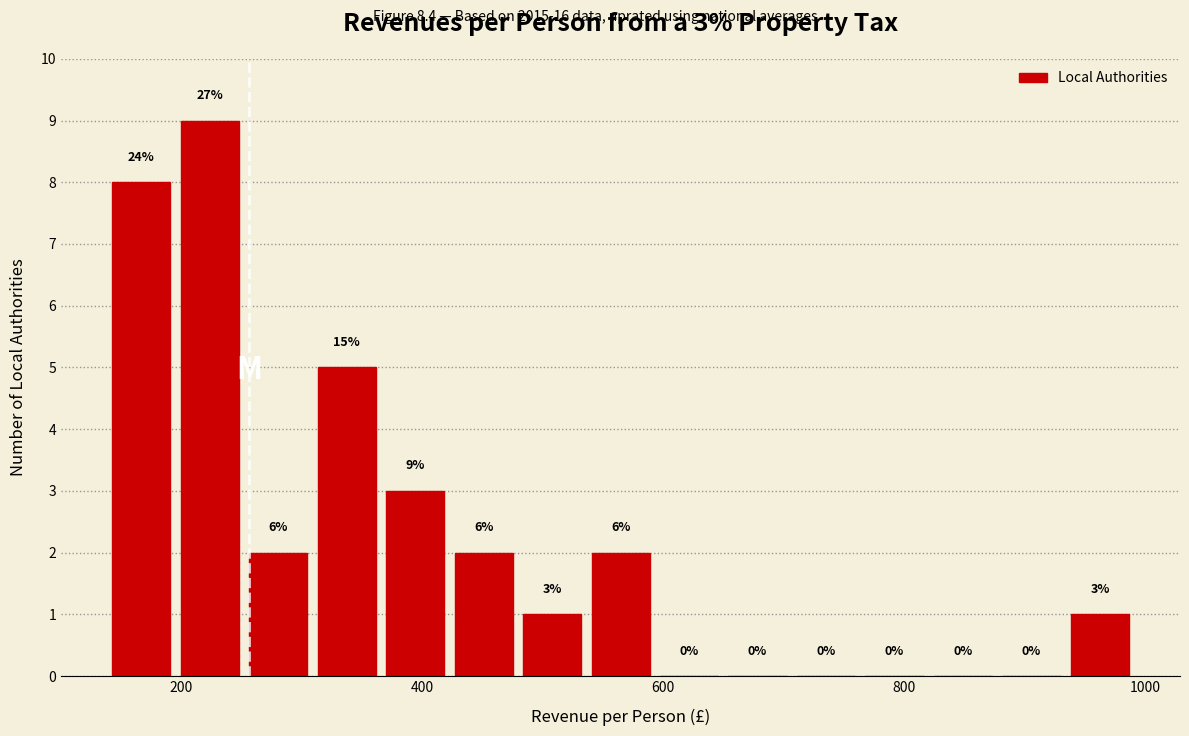

Around what value on the x-axis is the tallest bar? Give the approximate position of its centre, as read against the axis.

220